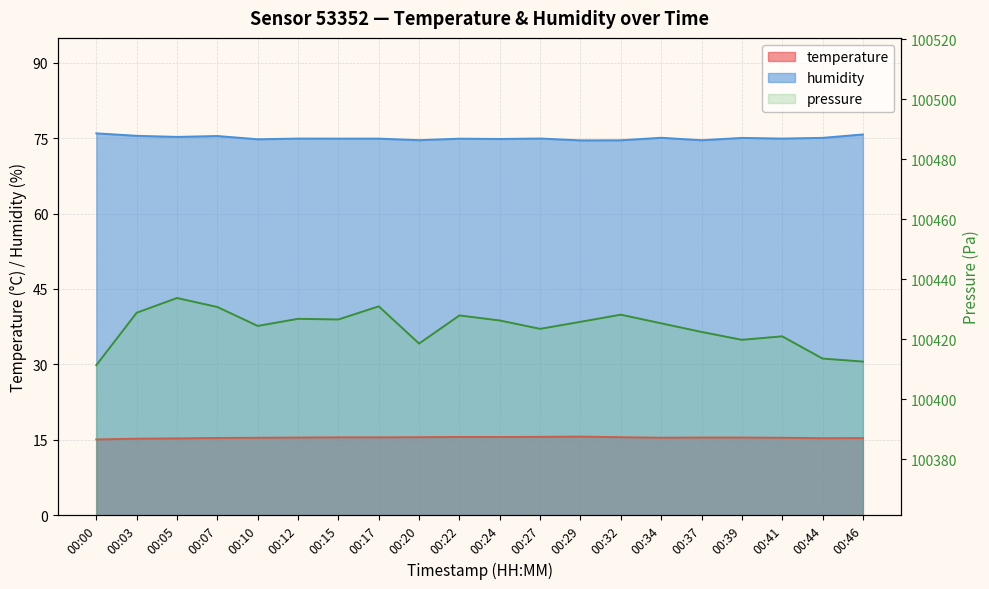

In temperature, how many points are higher than both neighbors (excluding endpoints)?

2